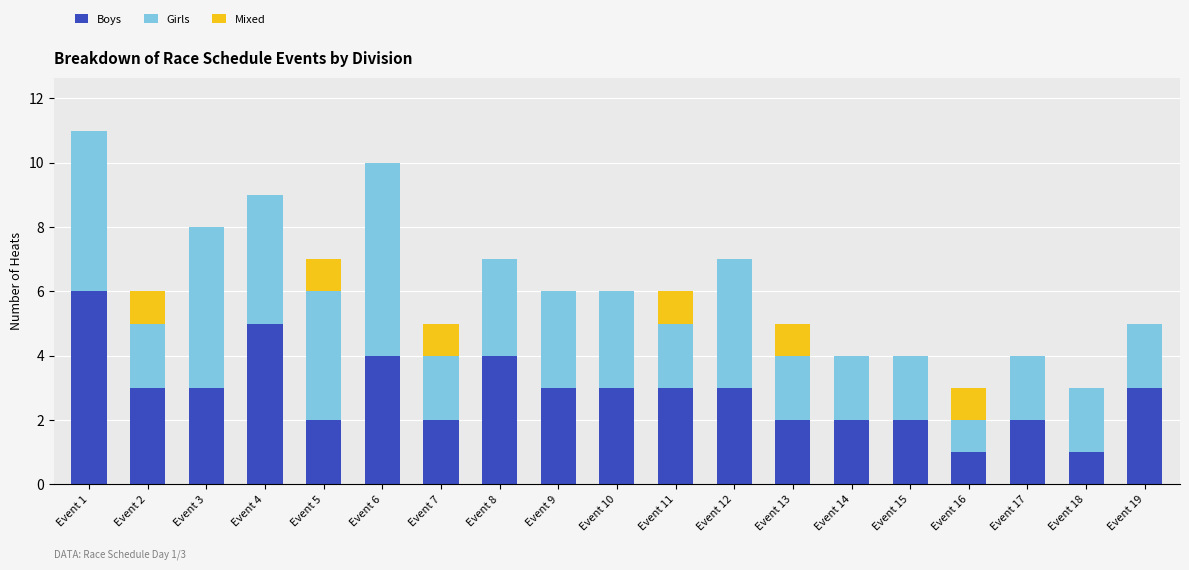

At which category is the sum across all series the highest?

Event 1